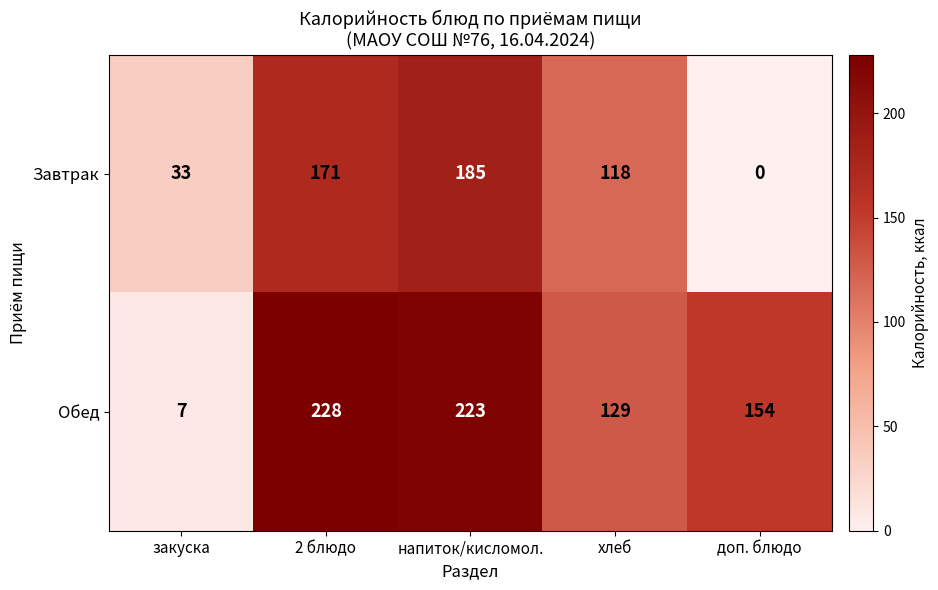

Which series has the widest spread of values?

Обед